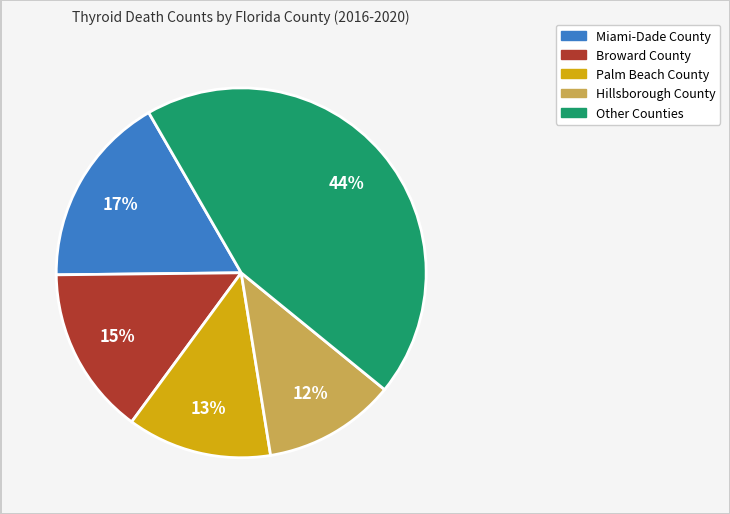

To the nearest percent, what is the average slice percentage?

20%